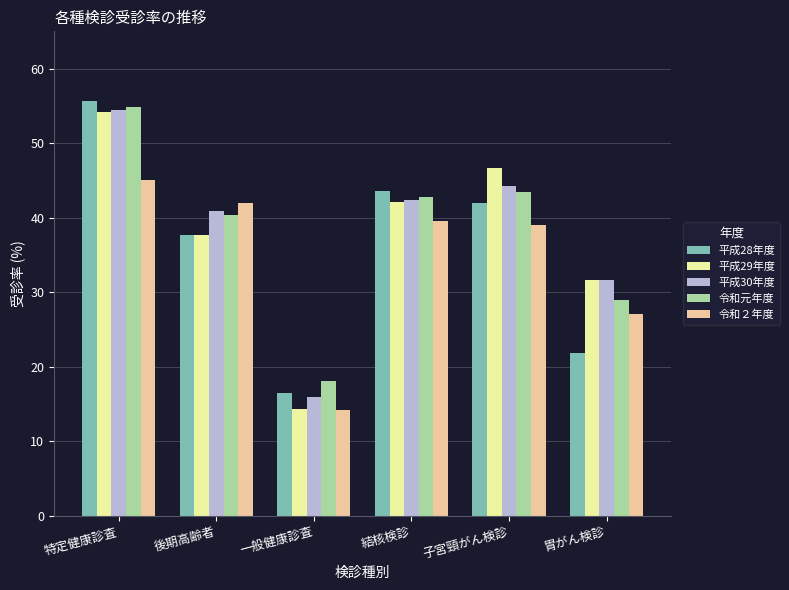

At which label does 平成30年度 reach its minimum?

一般健康診査